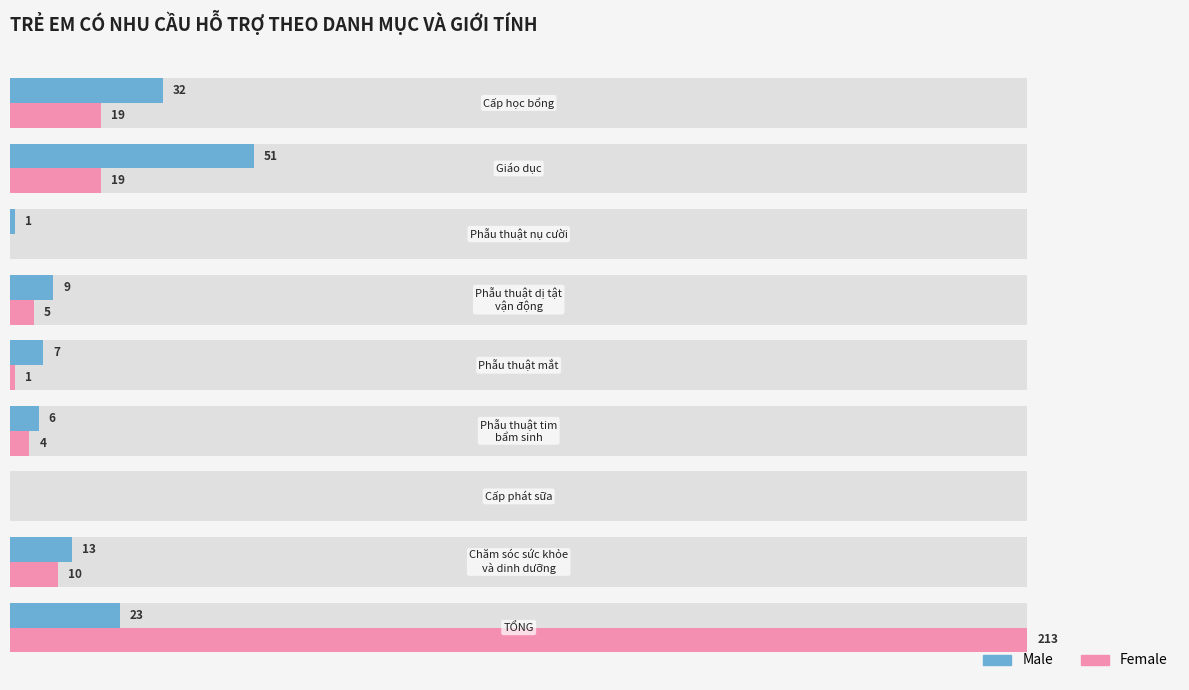

Which series has the largest range (max minus min)?

Female